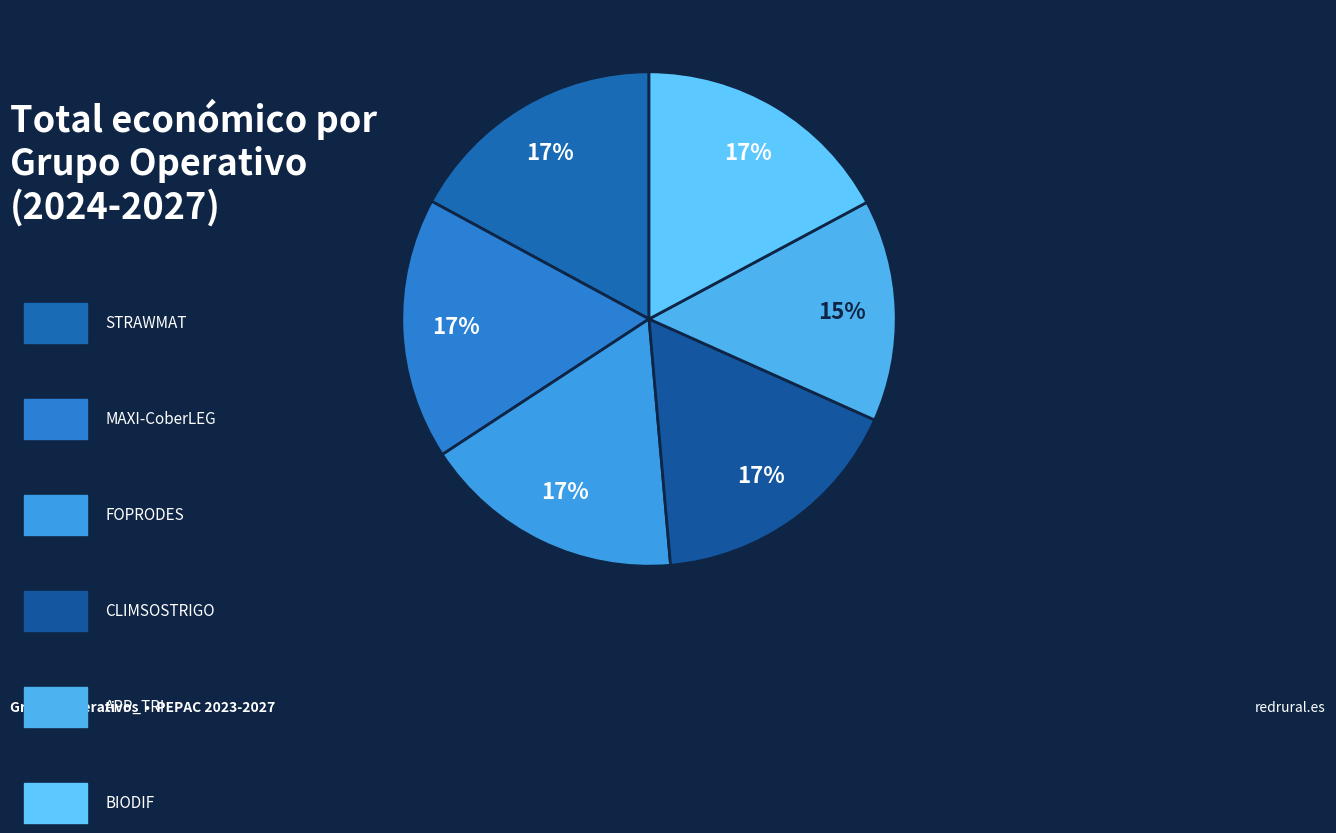

Is there any slice that represents more than half of the pie?

No